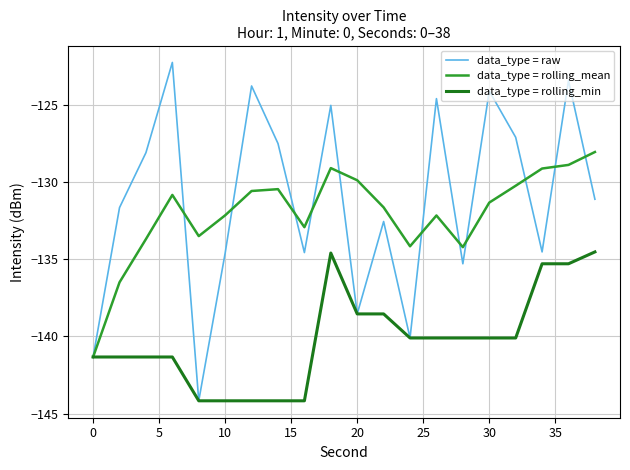

List the series in order of their peak value, lowest first.

data_type = rolling_min, data_type = rolling_mean, data_type = raw